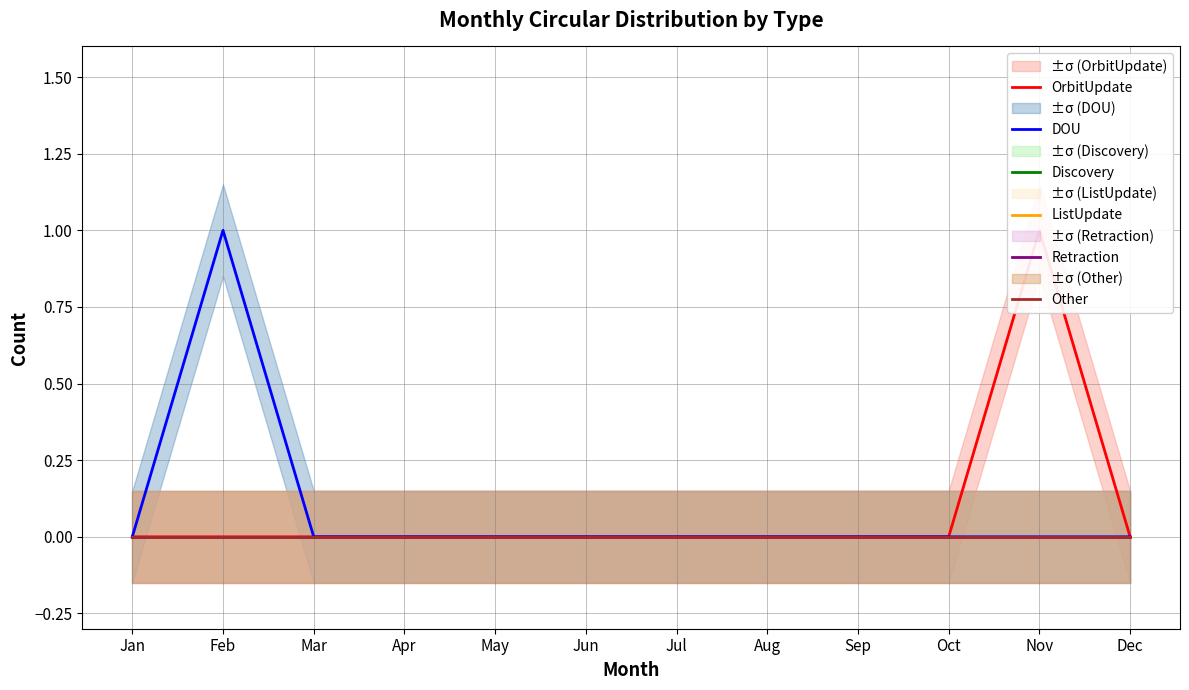

Which series has the largest range (max minus min)?

OrbitUpdate